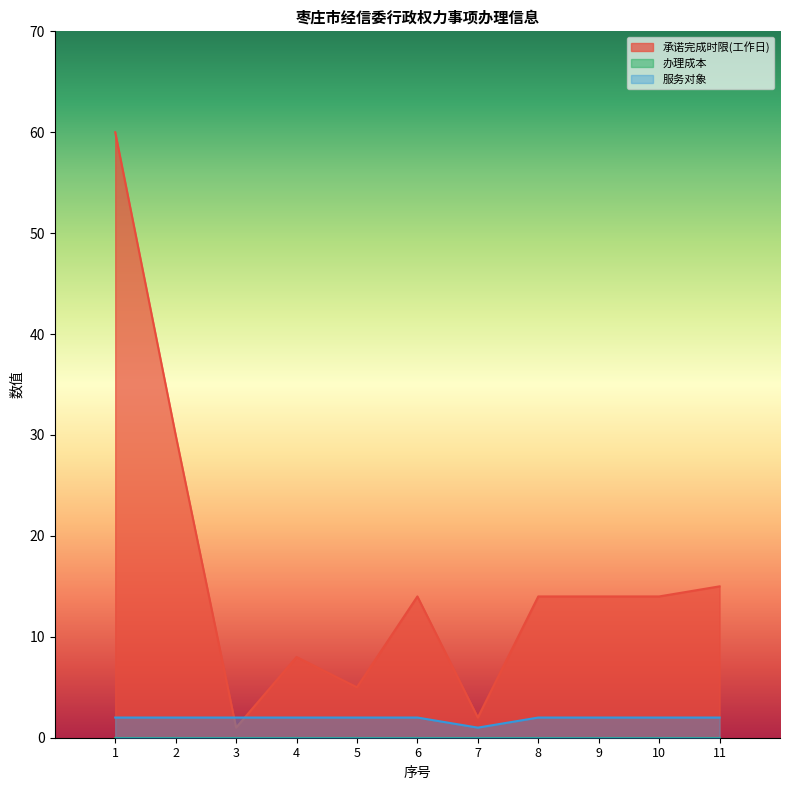

Which category has the highest value across all series?

1